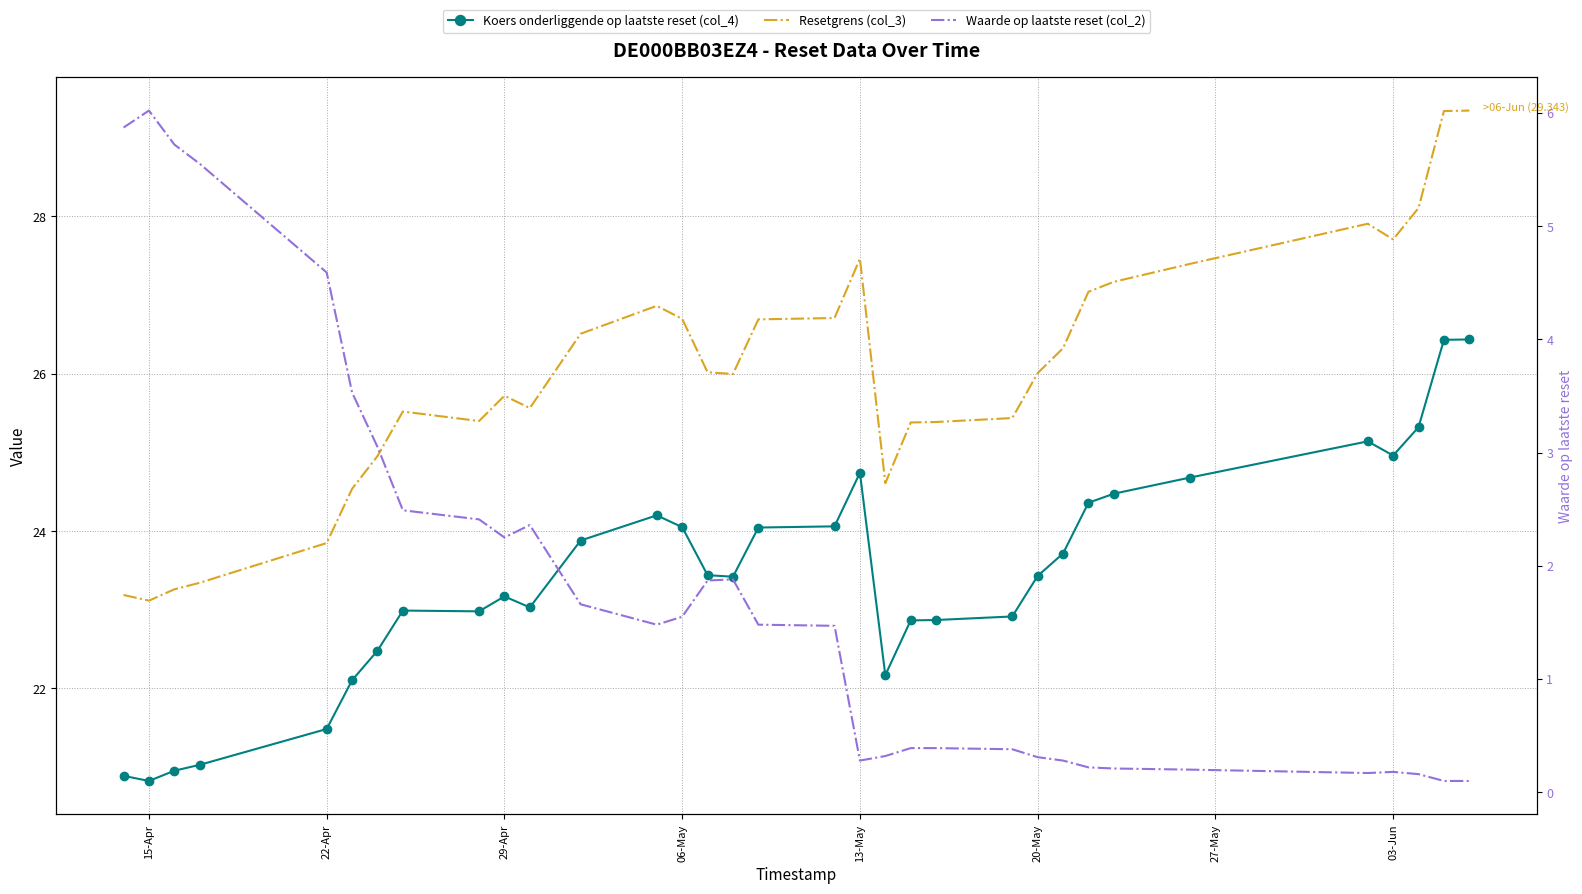

What is the value of the Waarde op laatste reset (col_2) point at the 29th from the left?

0.2